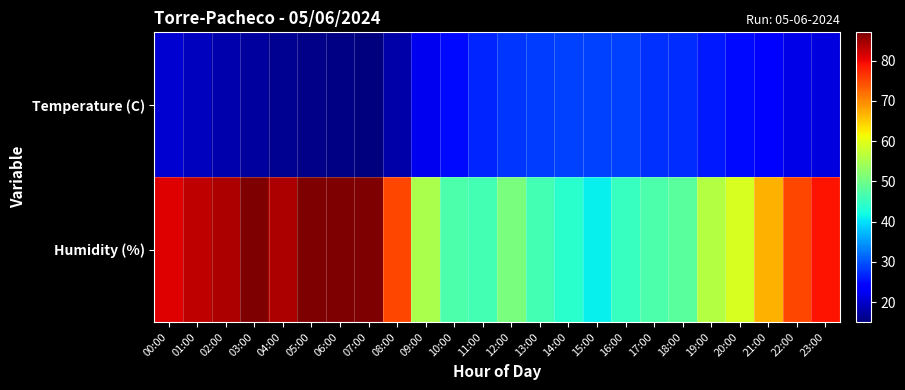

Which series has the widest spread of values?

Humidity (%)